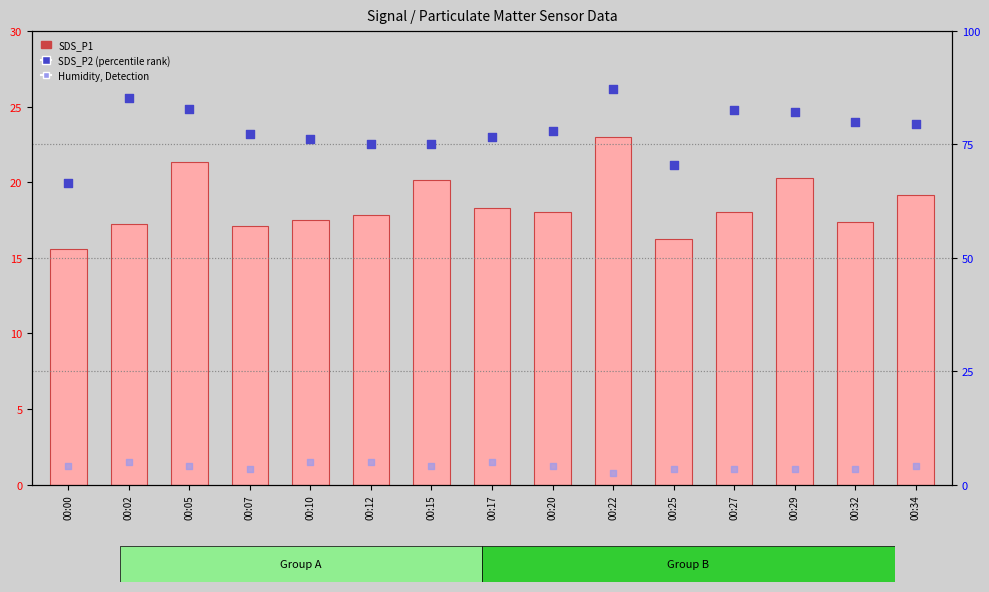

Which series reaches the minimum Y coordinate?

Humidity offset